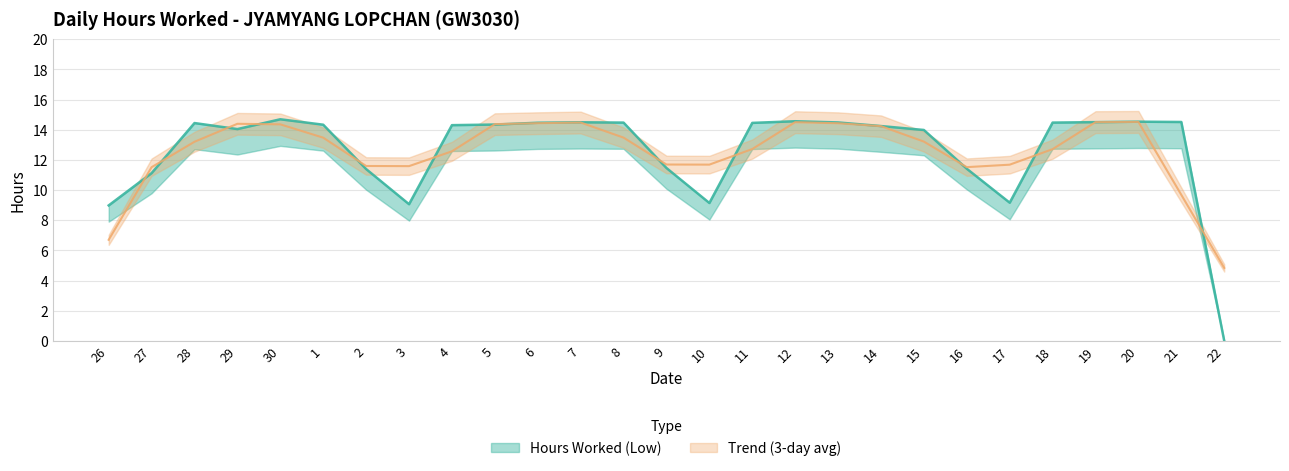

Reading right to left, extract all data points from this chart.

0.0	14.5	14.5	14.5	14.5	9.2	11.4	14.0	14.2	14.5	14.6	14.4	9.1	11.5	14.5	14.5	14.5	14.3	14.3	9.1	11.4	14.3	14.7	14.0	14.4	11.1	9.0